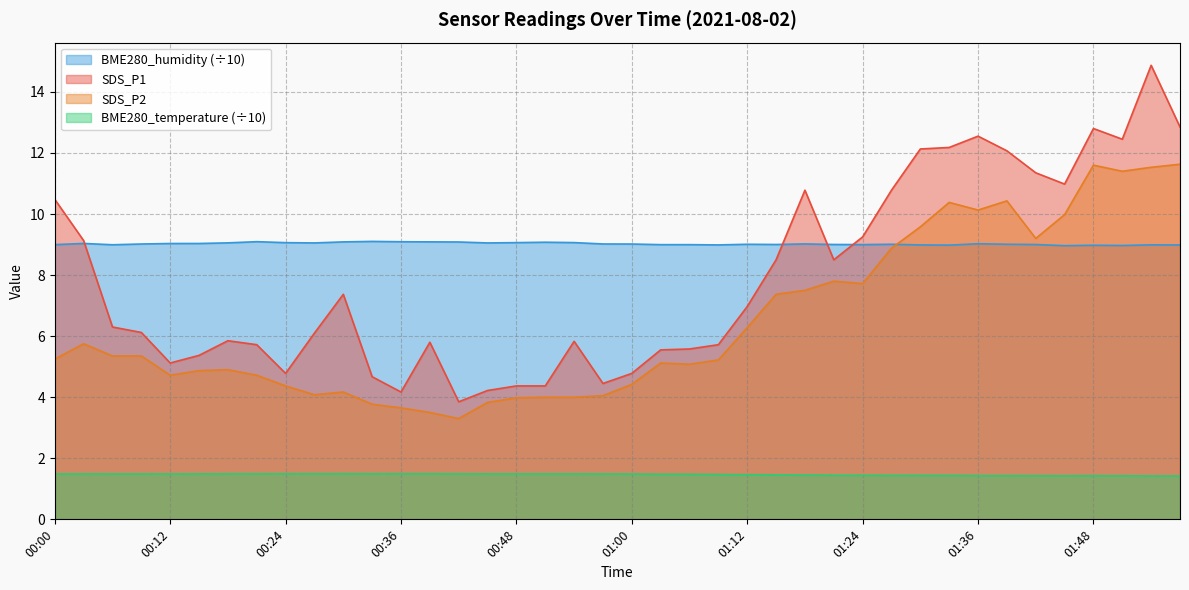

Which series has the widest spread of values?

SDS_P1